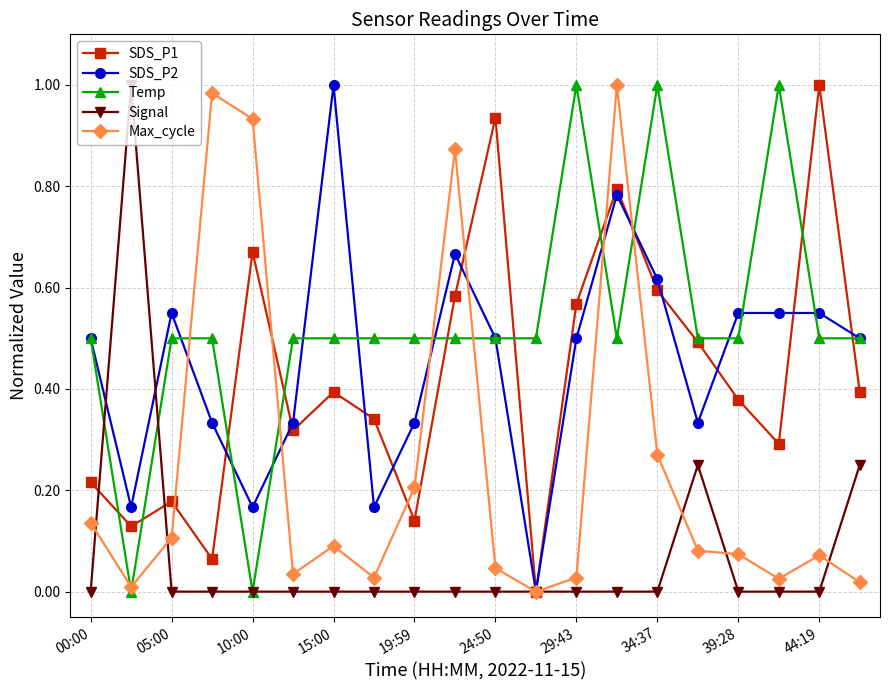

True or false: Max_cycle has more than 0 points higher than both neighbors.

True